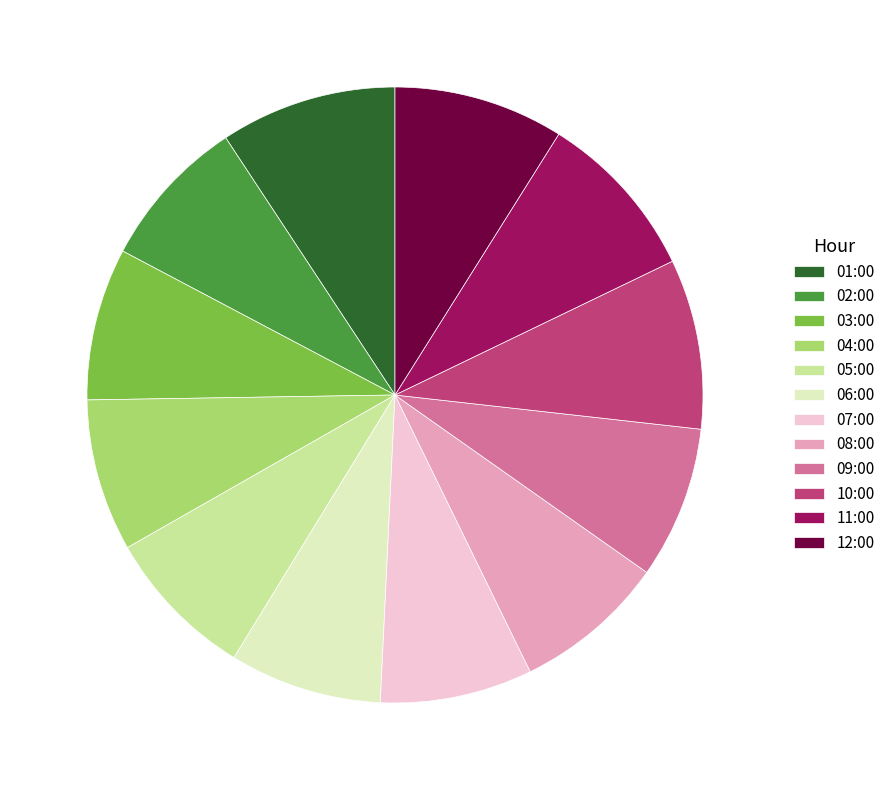

Does 07:00 represent more than half of the total?

No